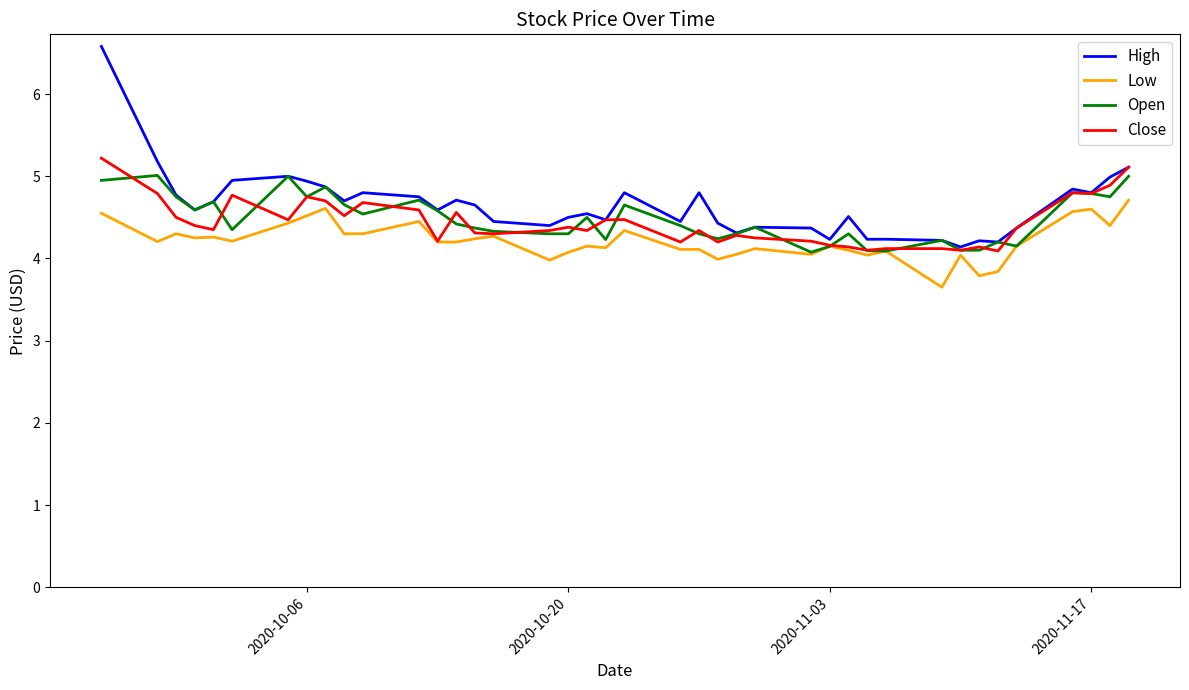

What is the greatest value displayed?

6.6